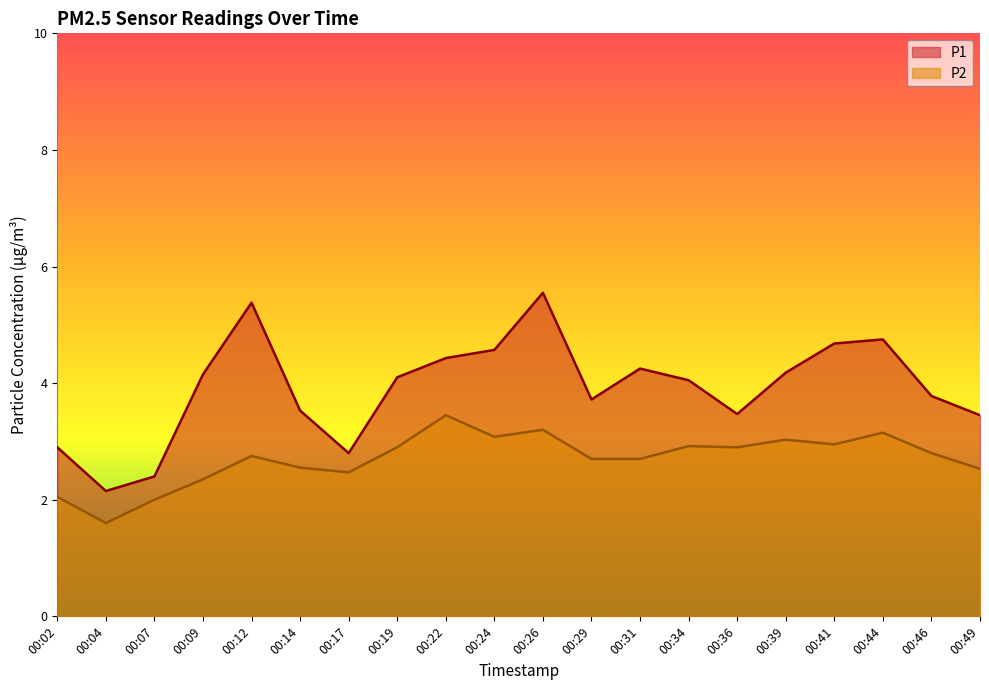

Is the value of P1 at 00:41 greater than the value of P2 at 00:41?

Yes